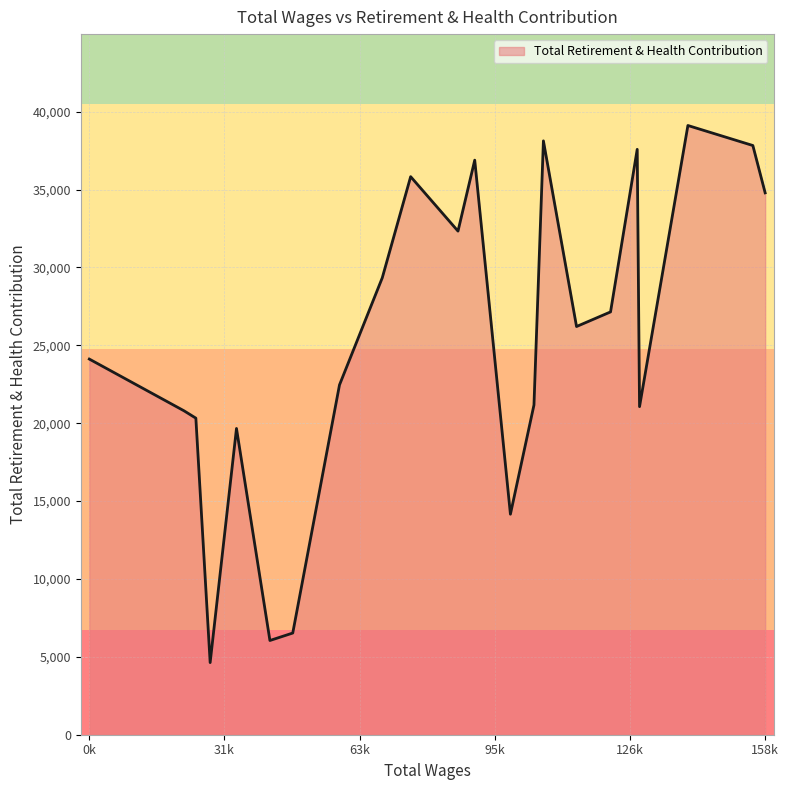

What is the difference between the maximum and minimum values?

34485